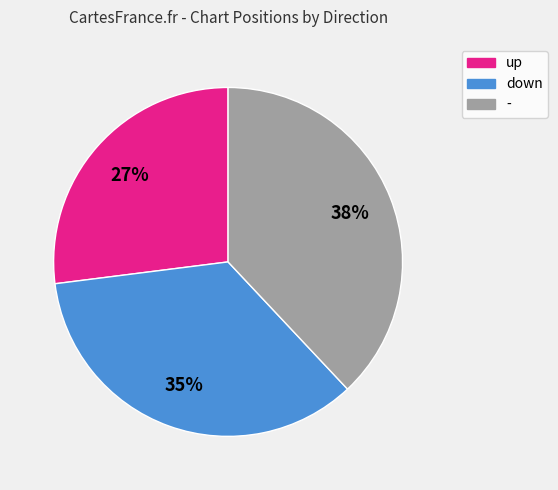

Rank the categories by value from highest to lowest.

-, down, up